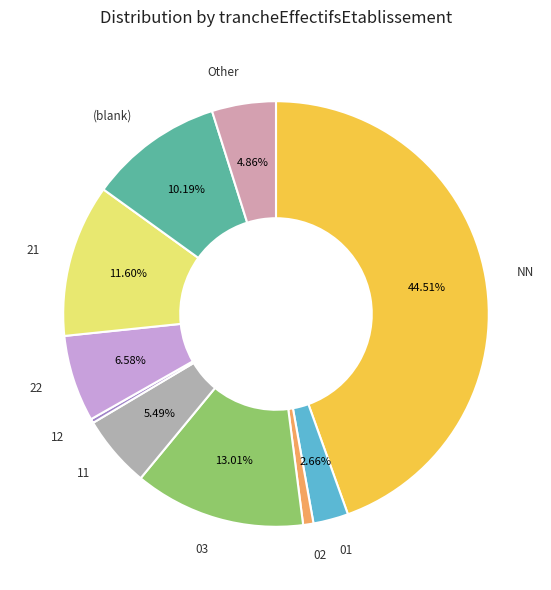

How many slices are in this pie chart?

10